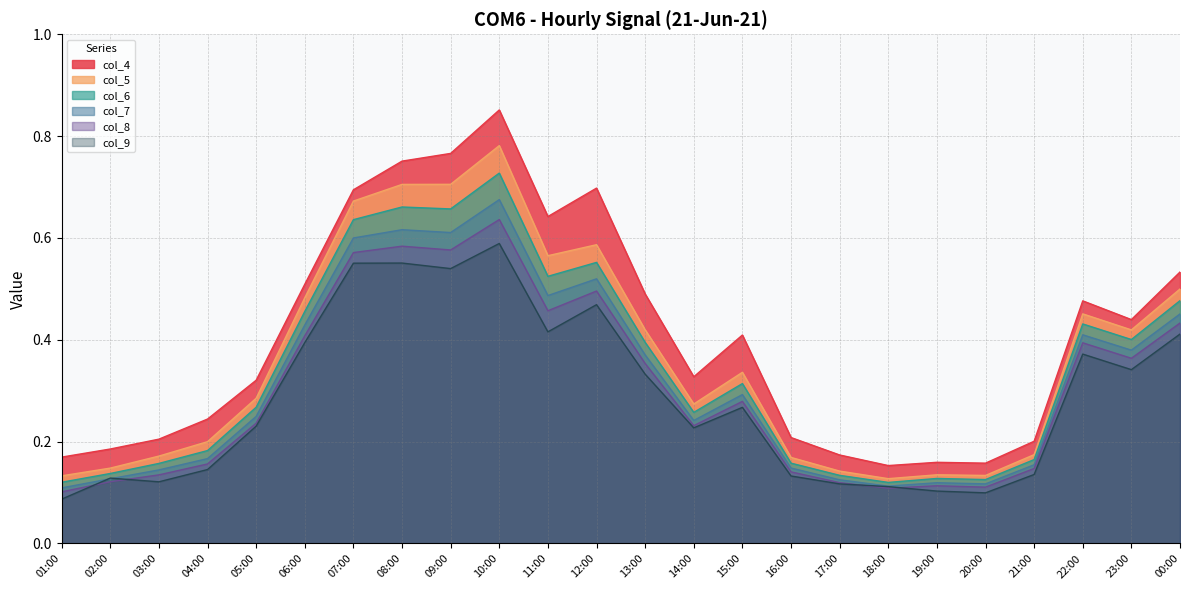

True or false: col_4 and col_7 cross at least once.

False